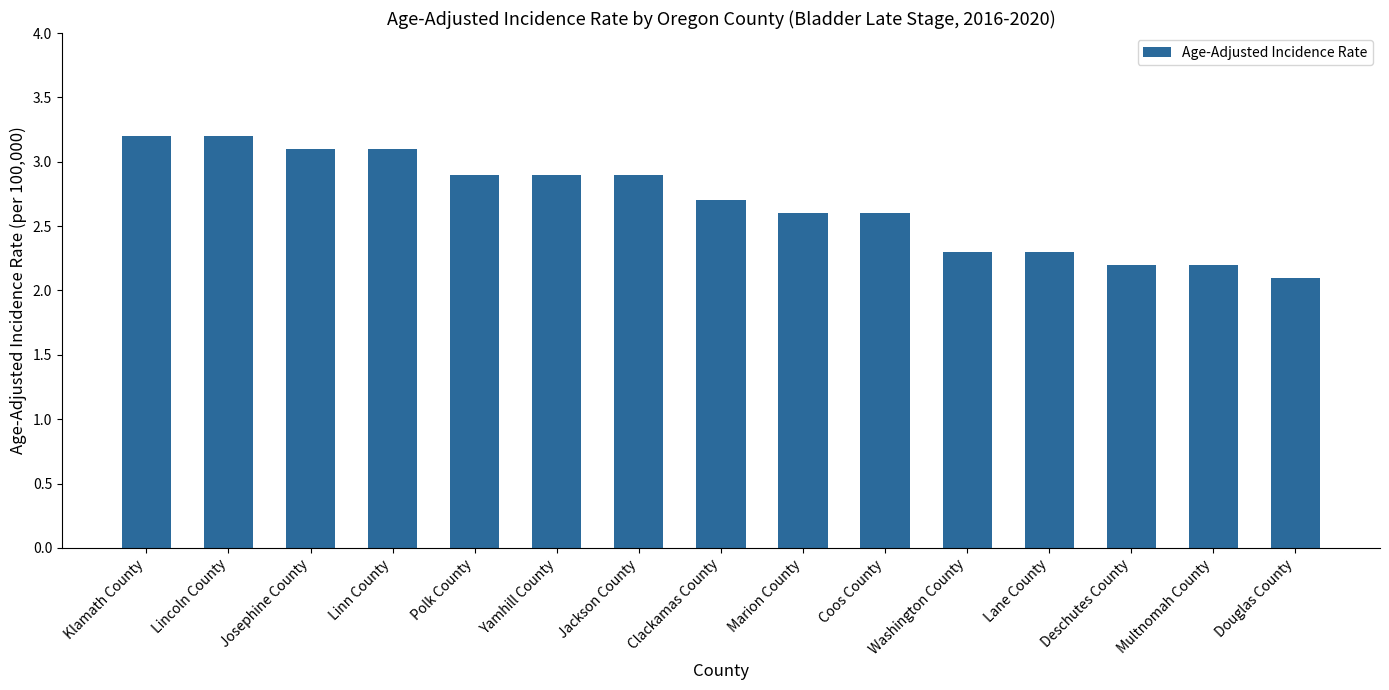

How many bars are there in total?

15